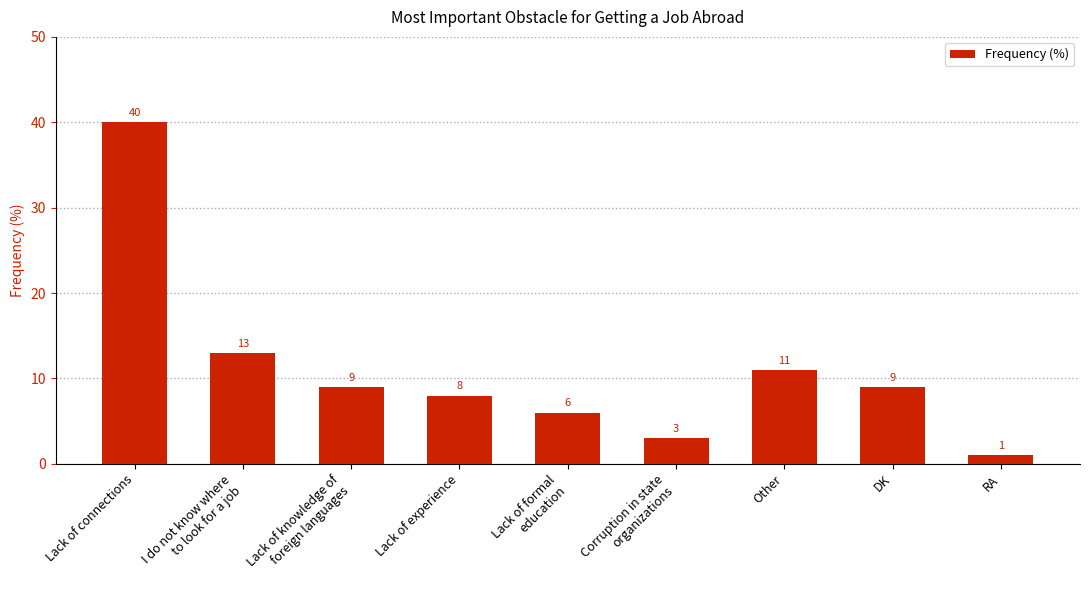

How many series are shown in this chart?

1